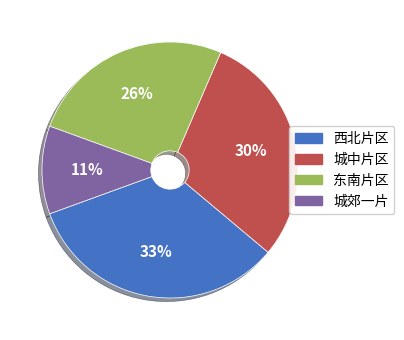

Is there a majority slice in this chart?

No